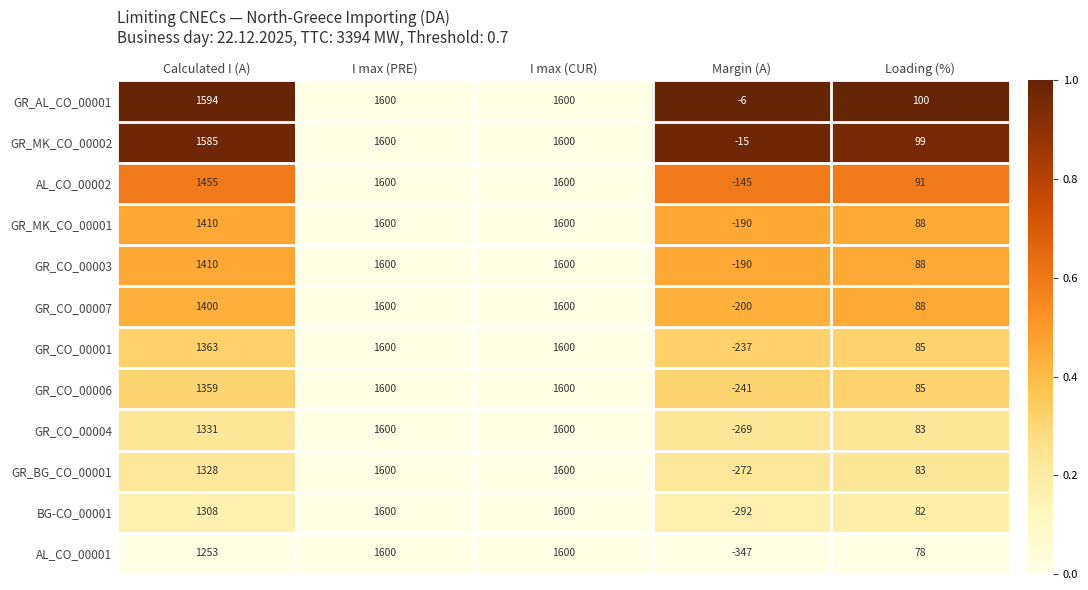

How many categories are shown in the chart?

5